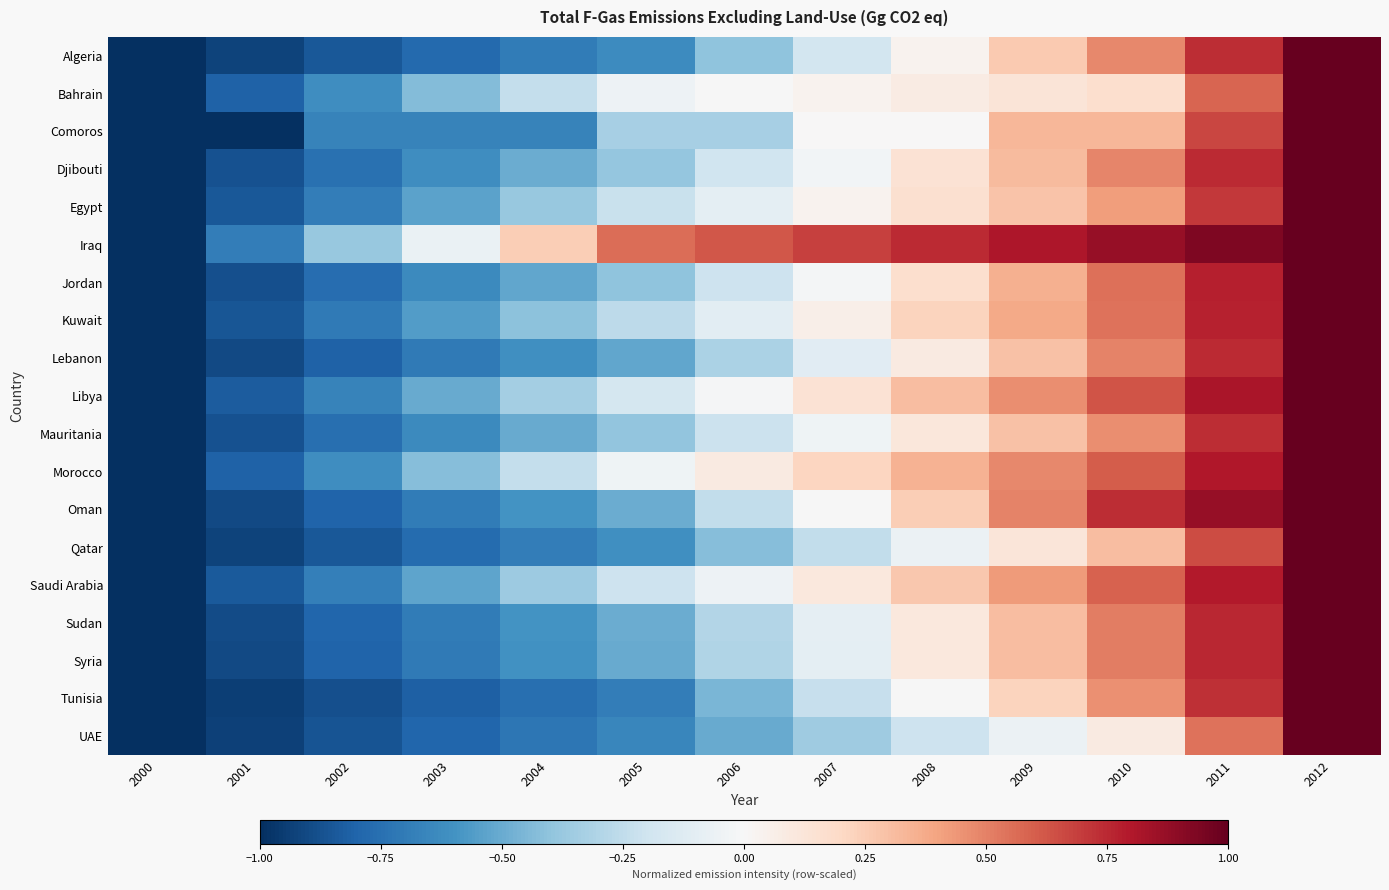

What is the spread (max minus min) of values at 2004?

1.0